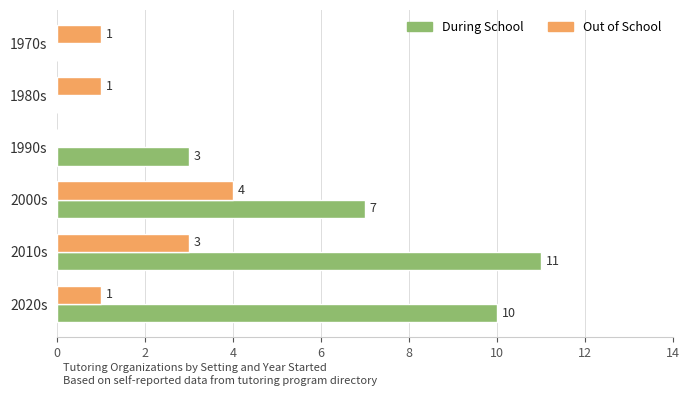

The During School series shows 2 at 2020s. True or false?

False